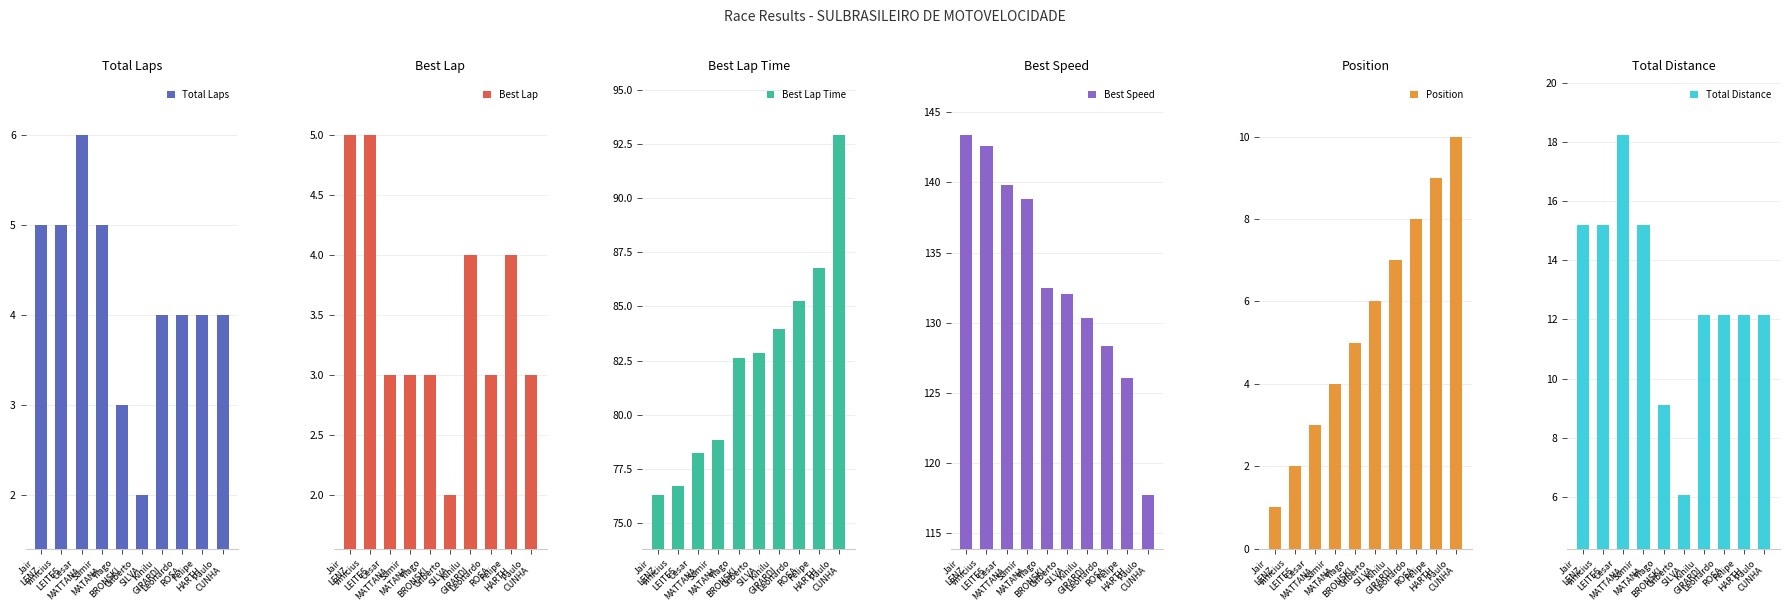

What is the value of the Best Speed bar at the 3rd from the left?

139.8